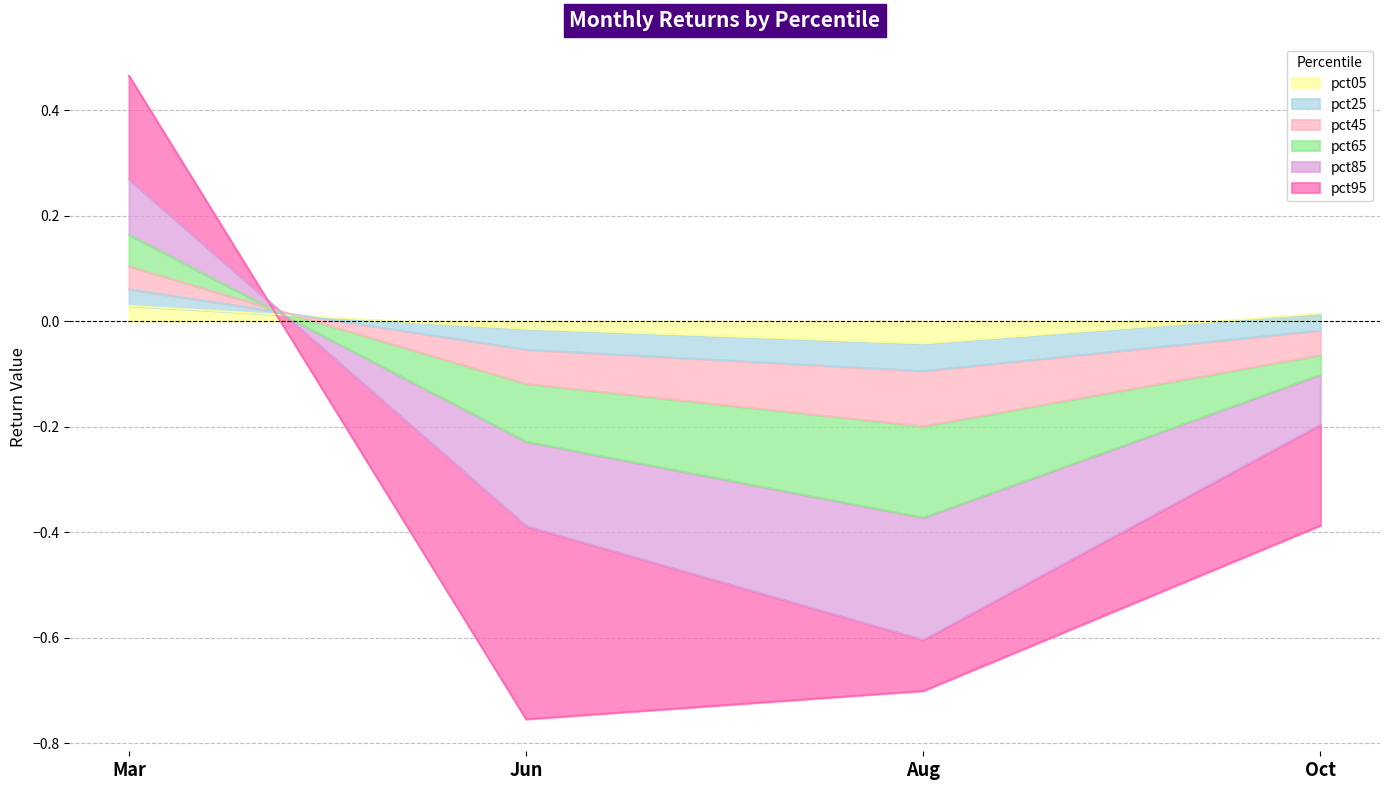

What is the approximate value of pct65 at Oct?

-0.1